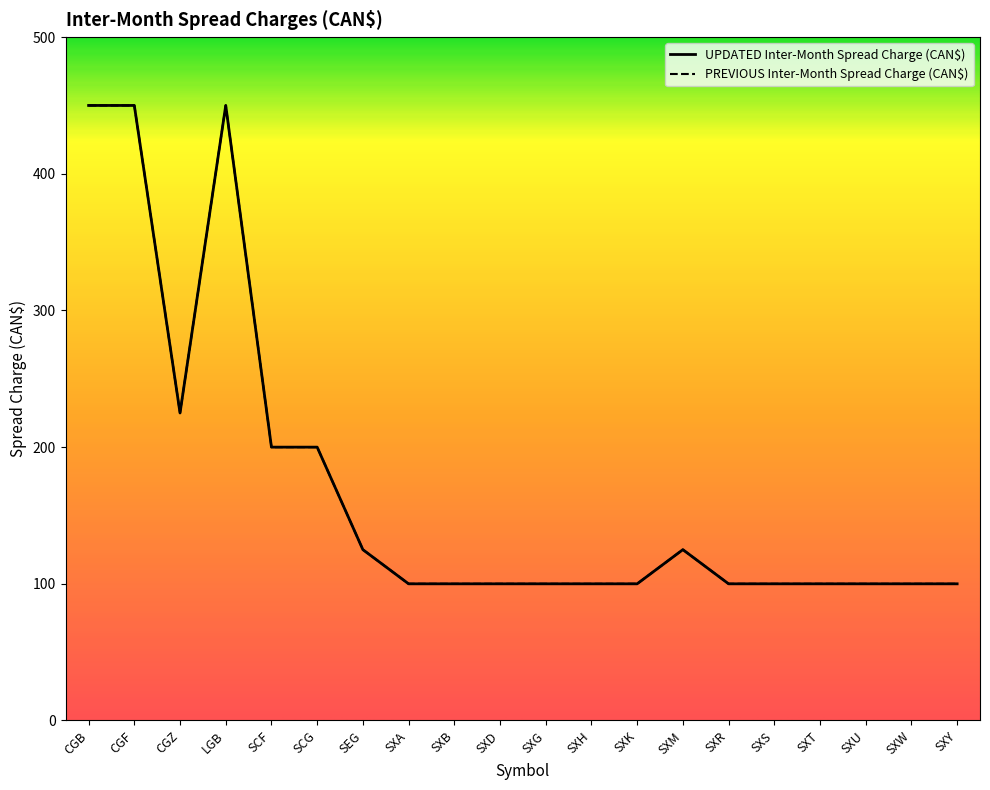

What is the difference between the second highest and second lowest values?

350